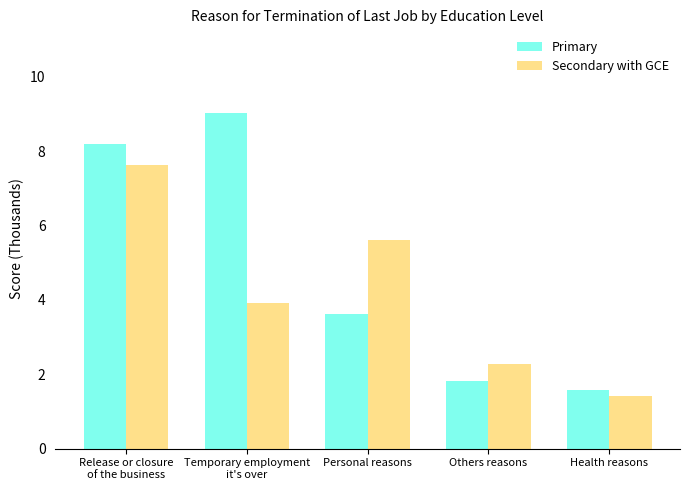

What position from the left is Others reasons?

4